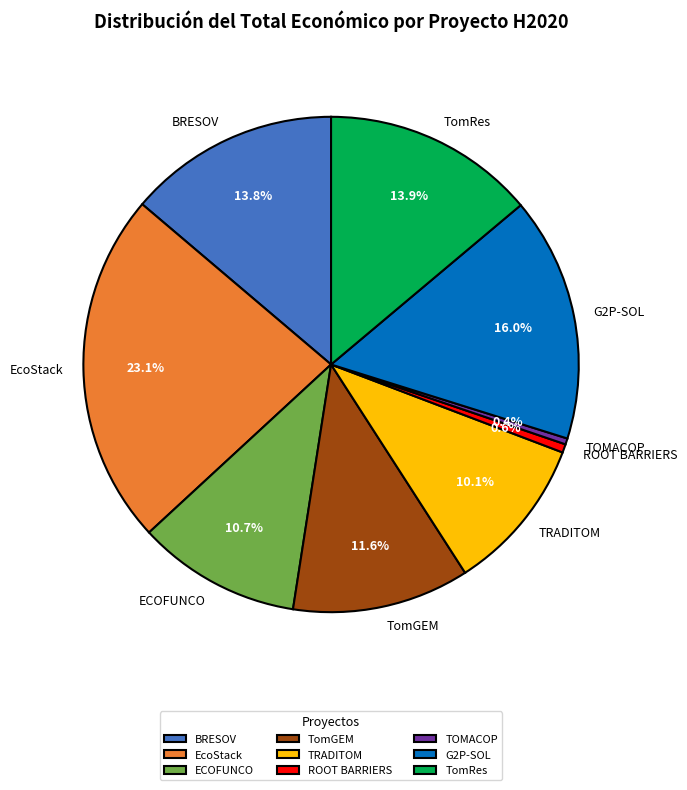

Which category has the biggest portion of the pie?

EcoStack